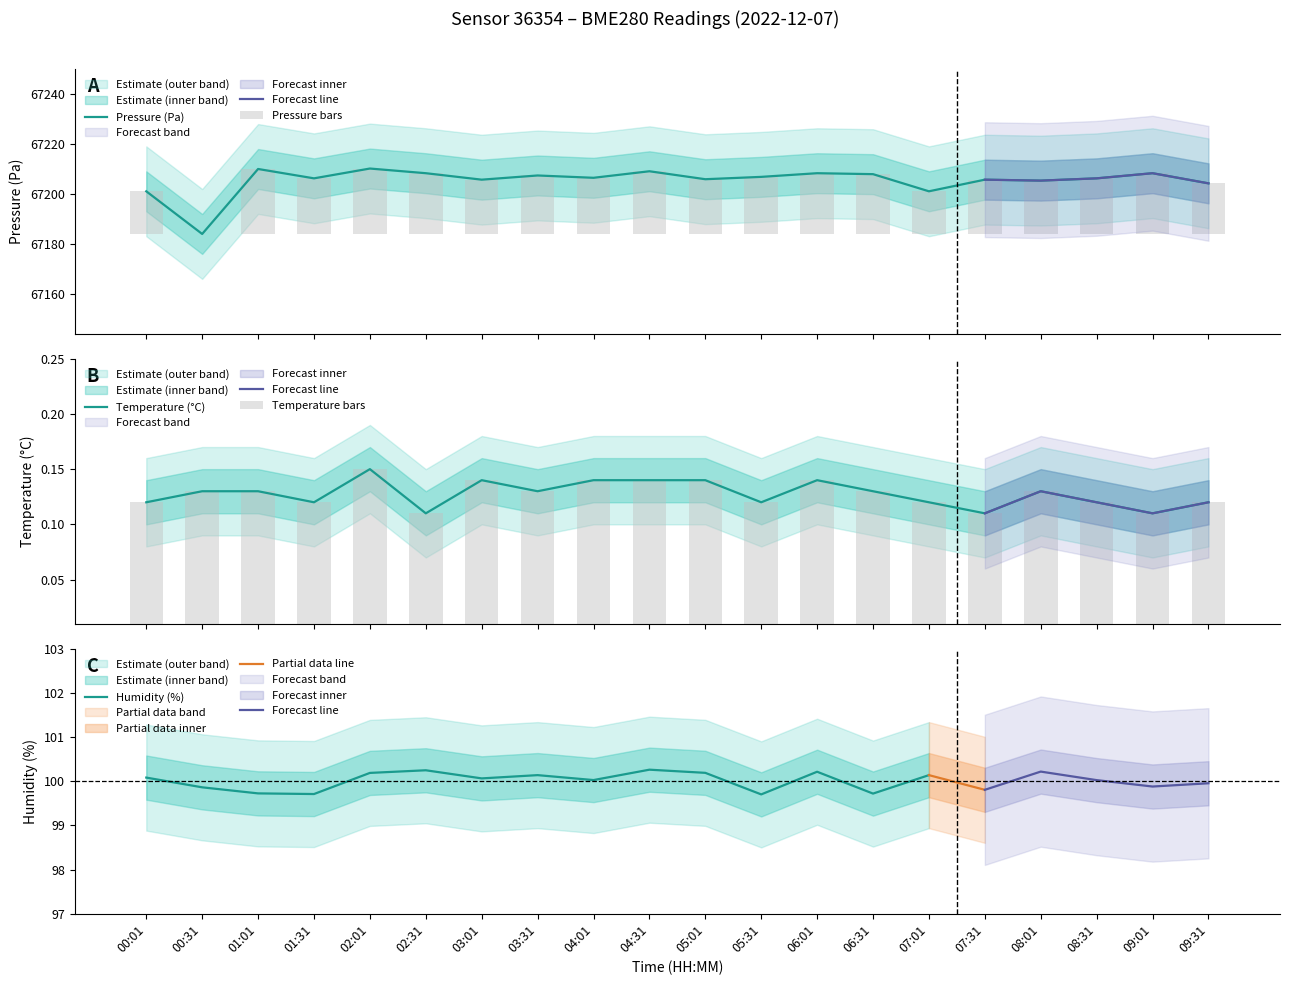

What is the minimum value for Pressure (Pa)?

67183.9